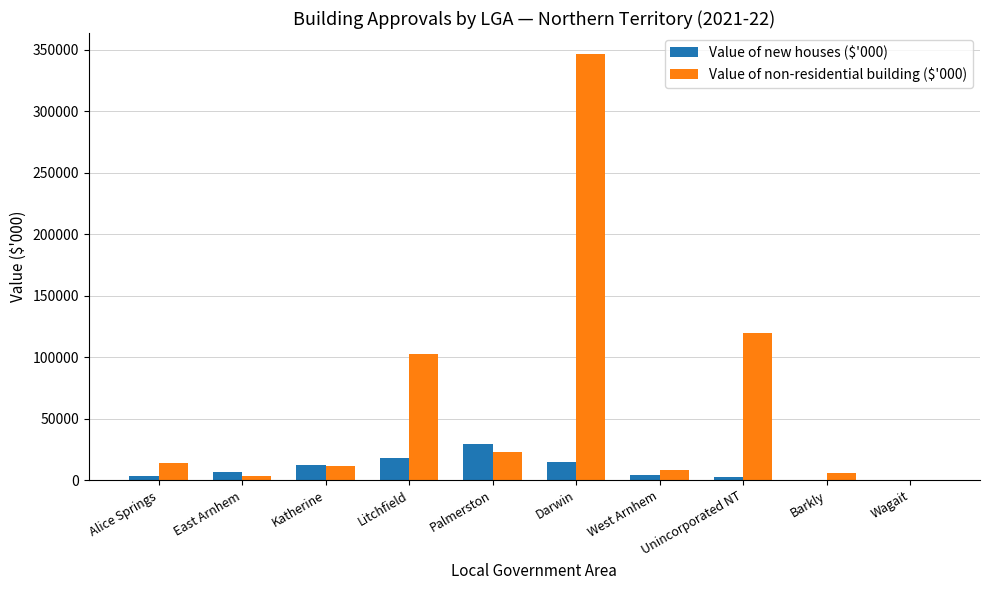

At which category does the chart reach its peak across all series?

Darwin